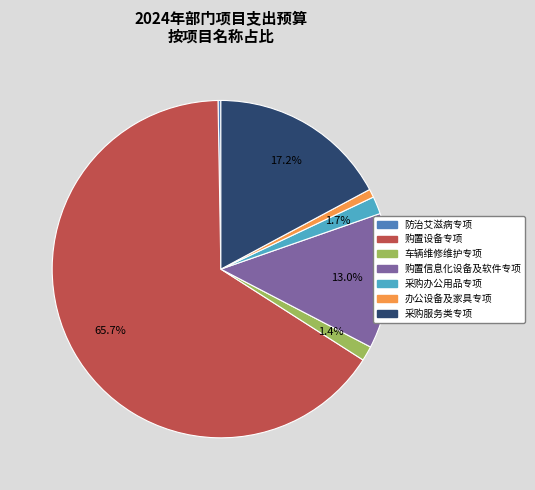

Is there any slice that represents more than half of the pie?

Yes